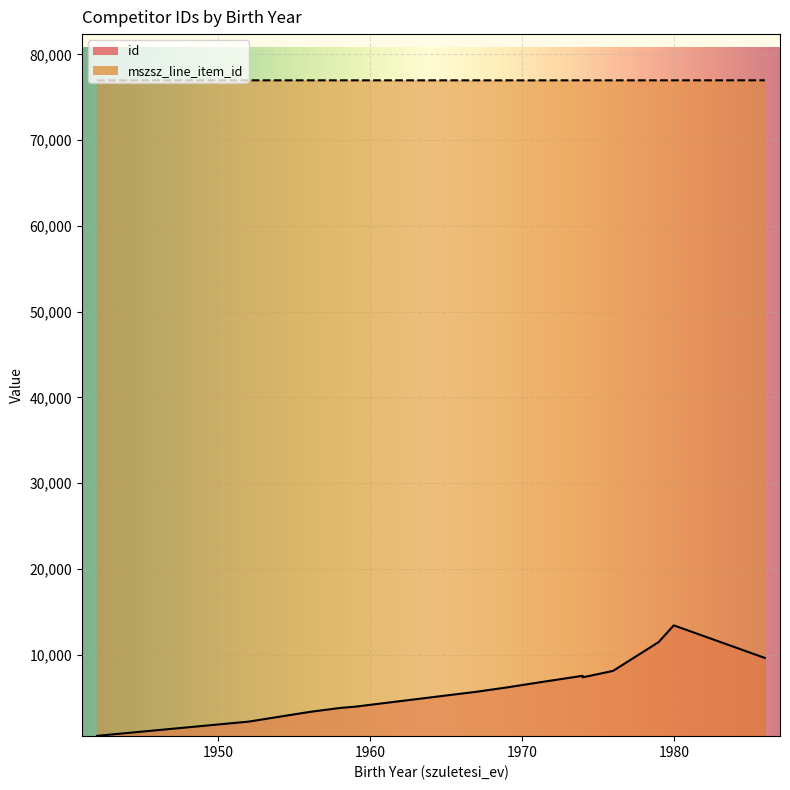

What is the total value across all series at 1979?

88424